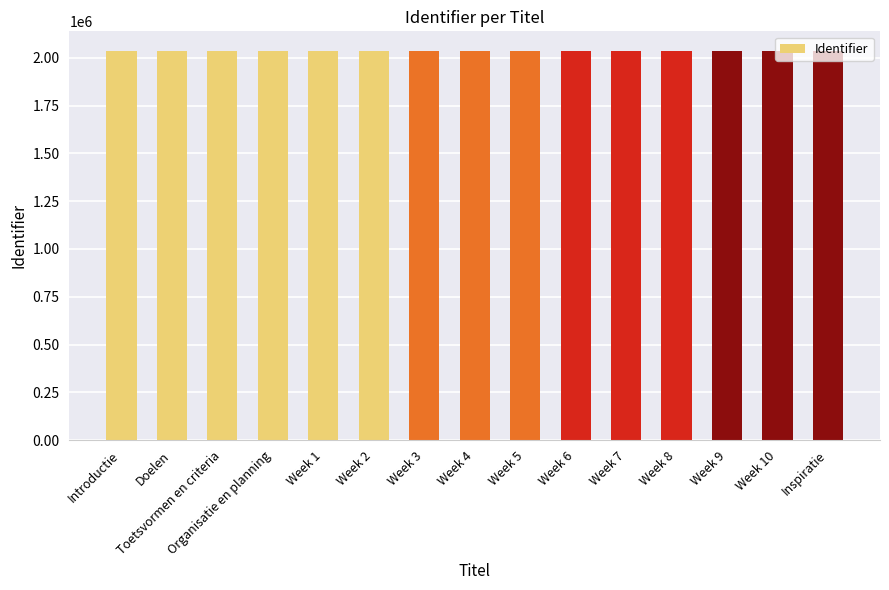

True or false: the data shows 2036364 at Organisatie en planning.

True